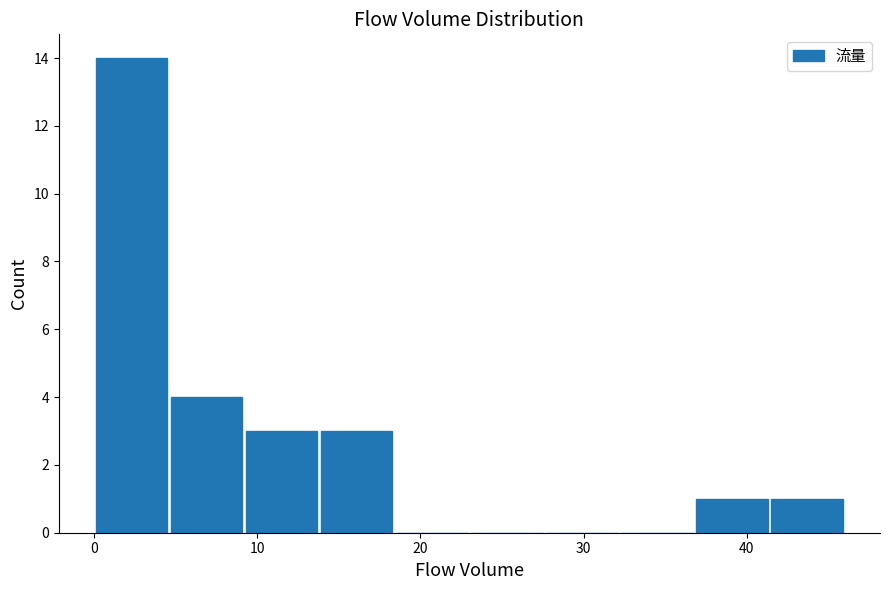

Reading left to right, transcribe this chart: for each bar, give the range it covers on the x-axis and its height. Neither the bar edges nor the heights are printed on the chart, so give them approximately, as read against the axes.

0.0 to 4.6: 14
4.6 to 9.2: 4
9.2 to 13.8: 3
13.8 to 18.4: 3
18.4 to 23.0: 0
23.0 to 27.6: 0
27.6 to 32.2: 0
32.2 to 36.8: 0
36.8 to 41.4: 1
41.4 to 46.0: 1